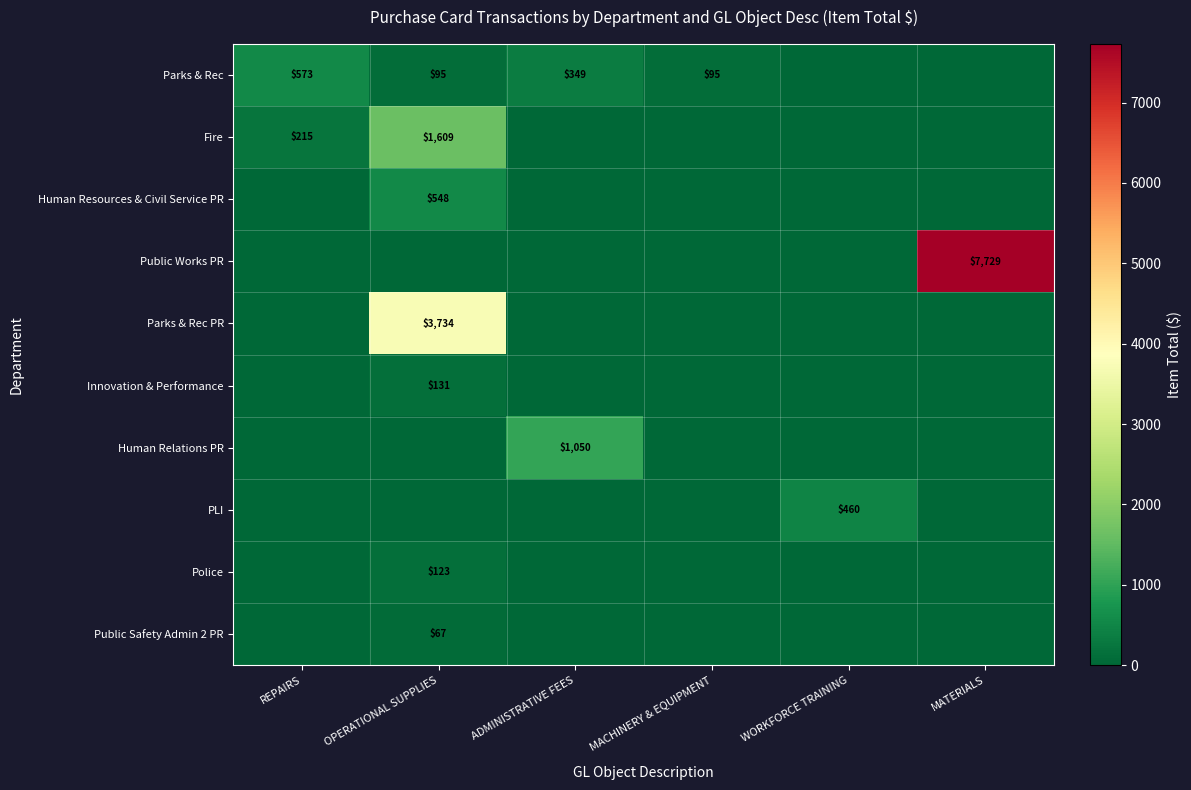

True or false: Public Safety Admin 2 PR has a value of 115 at OPERATIONAL SUPPLIES.

False